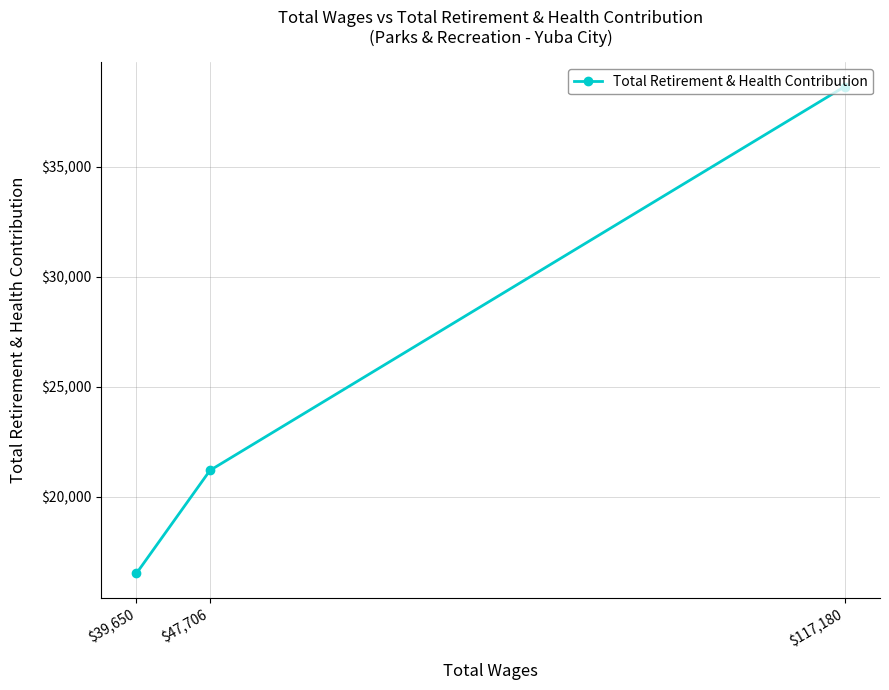

The chart shows a value of 16520 at $39,650. True or false?

True